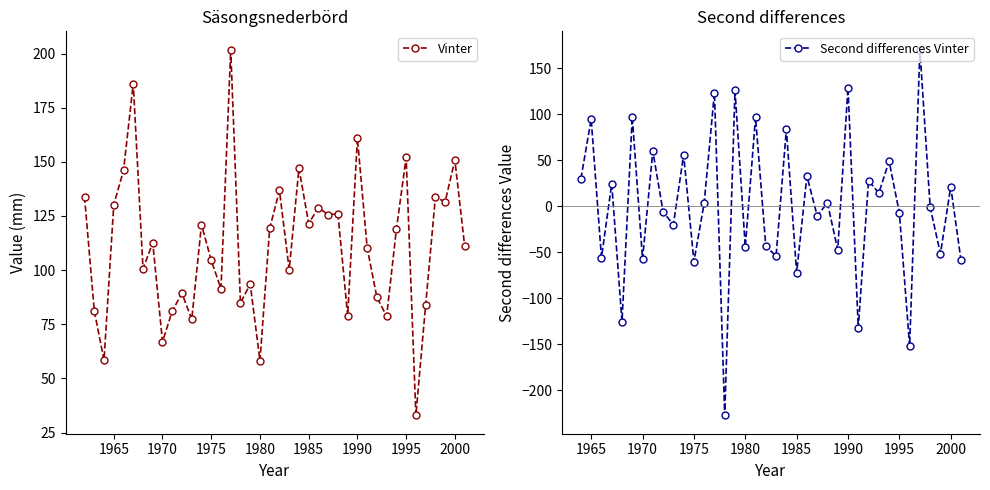

True or false: there are more than 0 points higher than both neighbors.

True